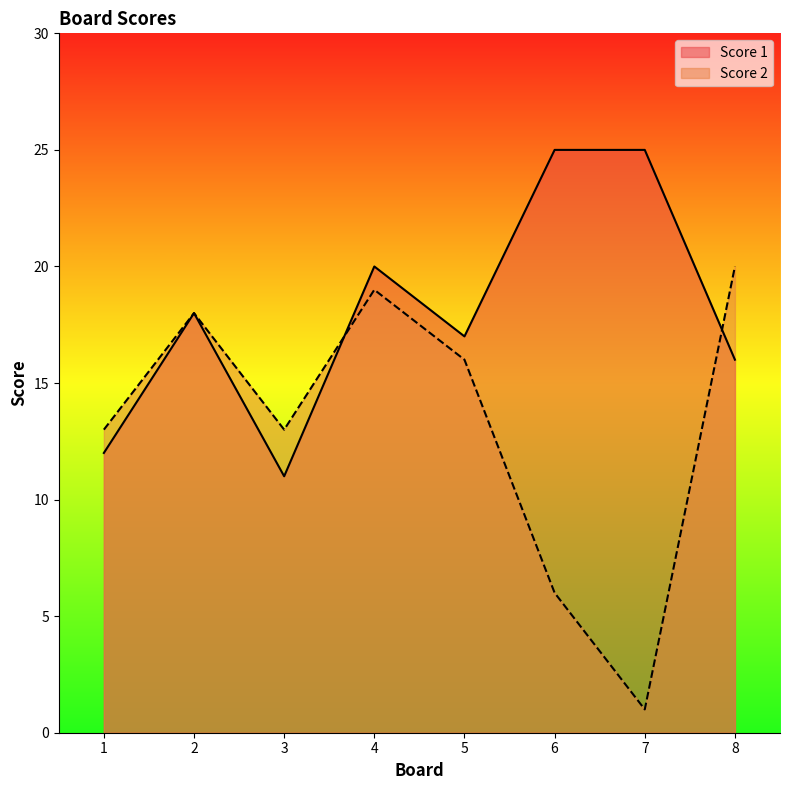

Which category has the lowest value in the Score 2 series?

7